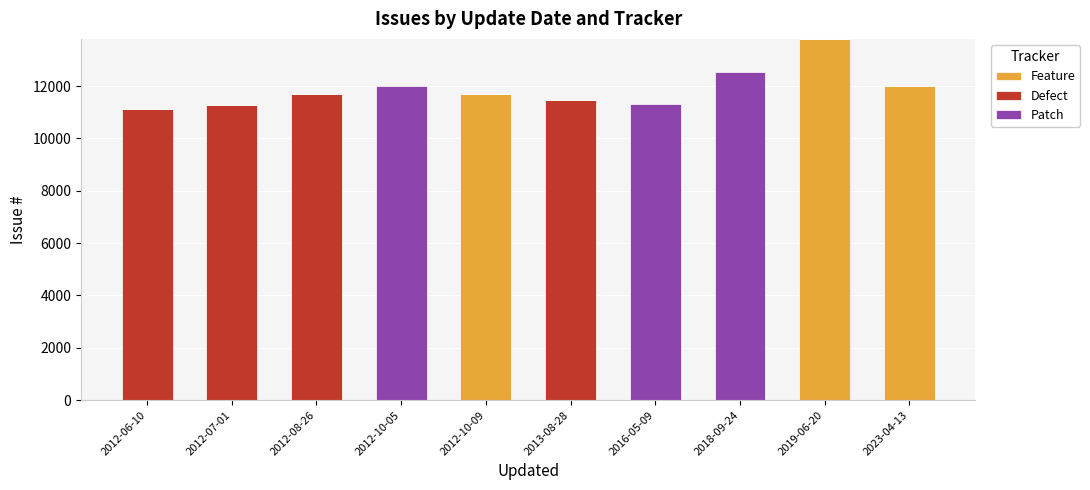

At which category is the sum across all series the highest?

2019-06-20